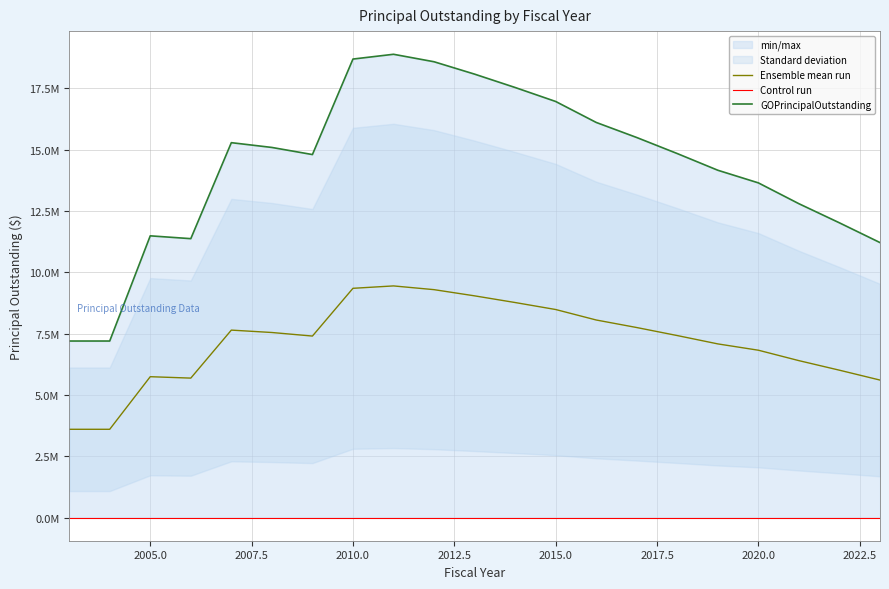

What is the sum of all GOPrincipalOutstanding values?

301545000